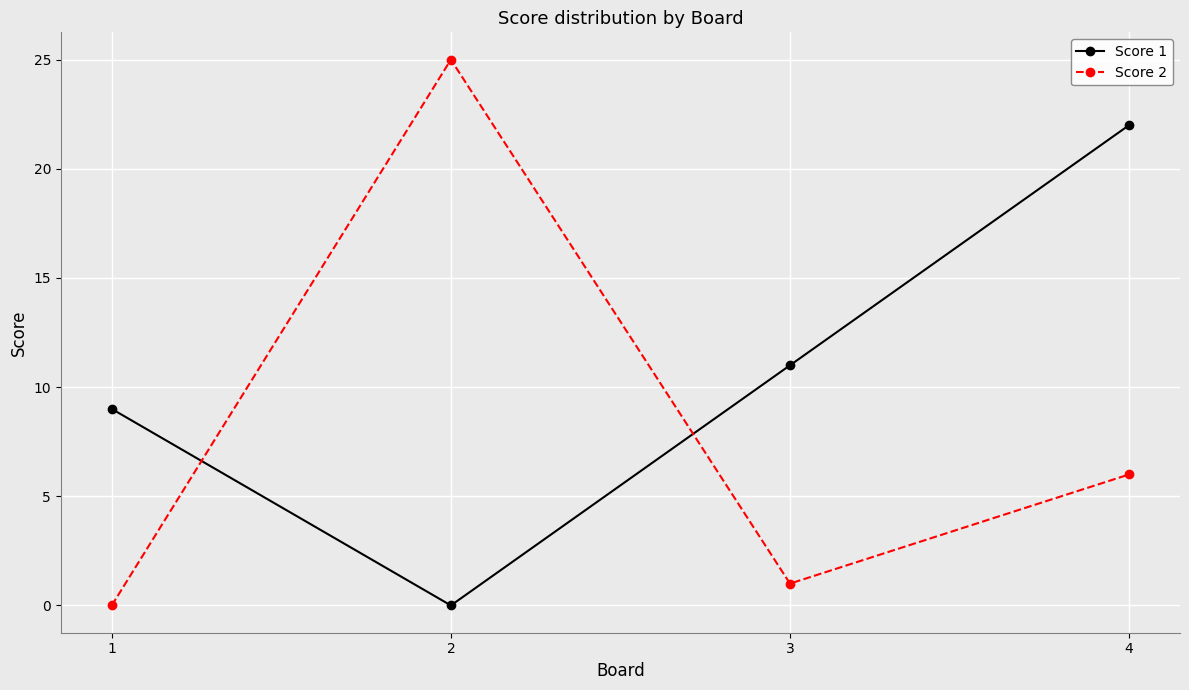

Where do Score 1 and Score 2 first cross each other?

1 and 2